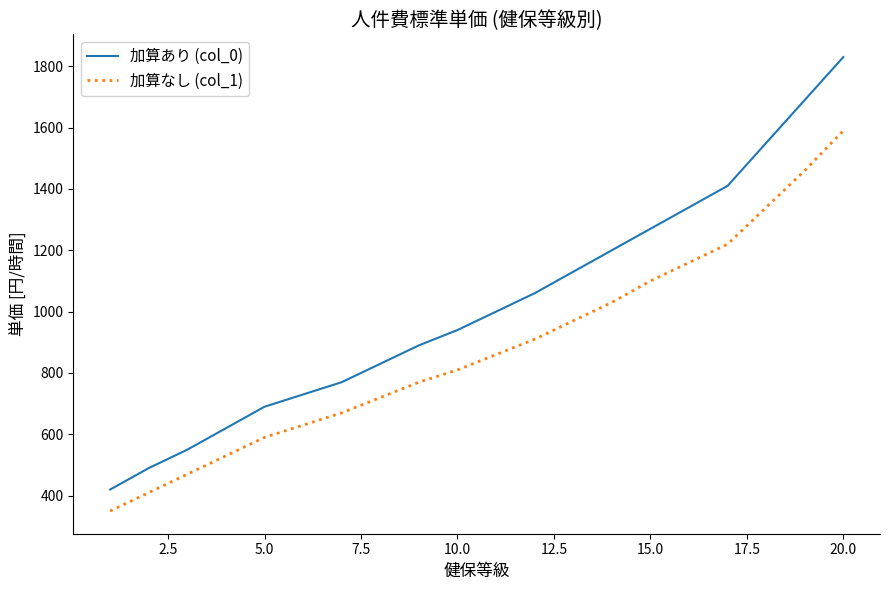

True or false: 加算なし (col_1) and 加算あり (col_0) intersect in this chart.

False